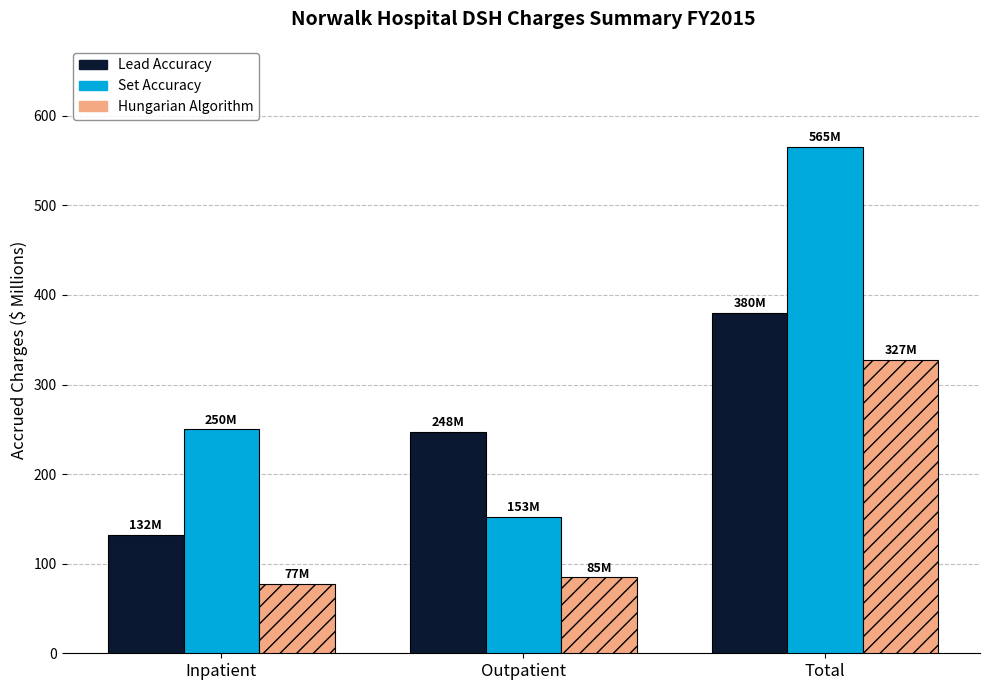

Which category has the highest value across all series?

Total